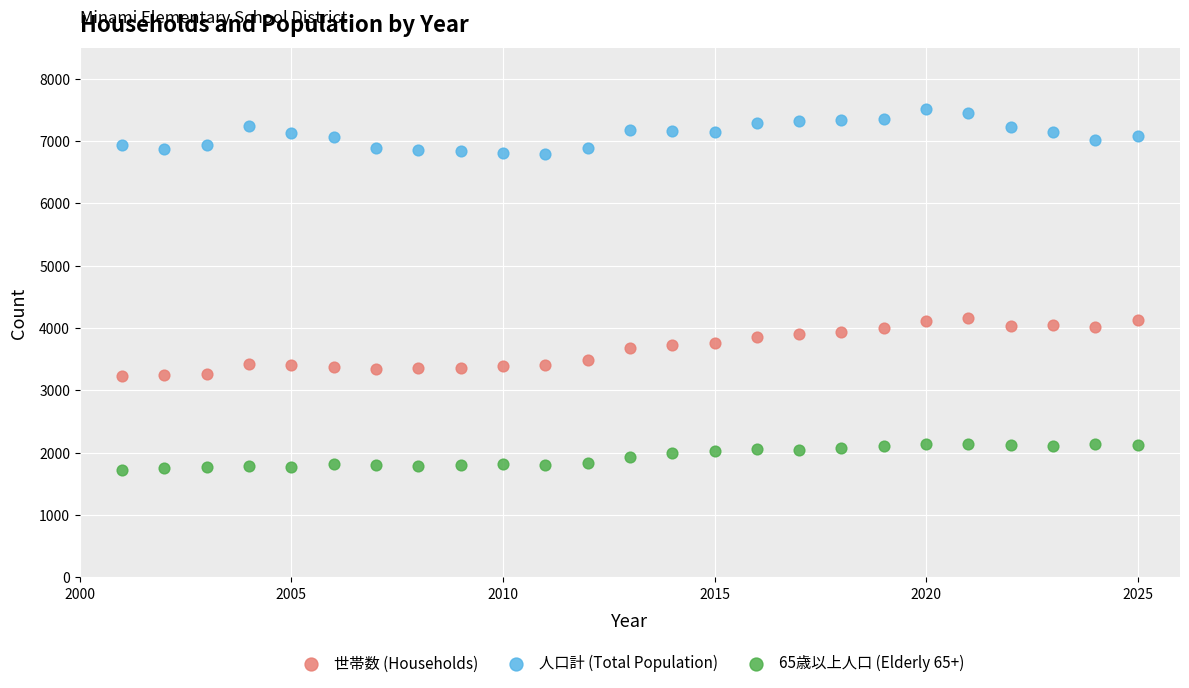

Which series has the widest spread of Y values?

世帯数 (Households)